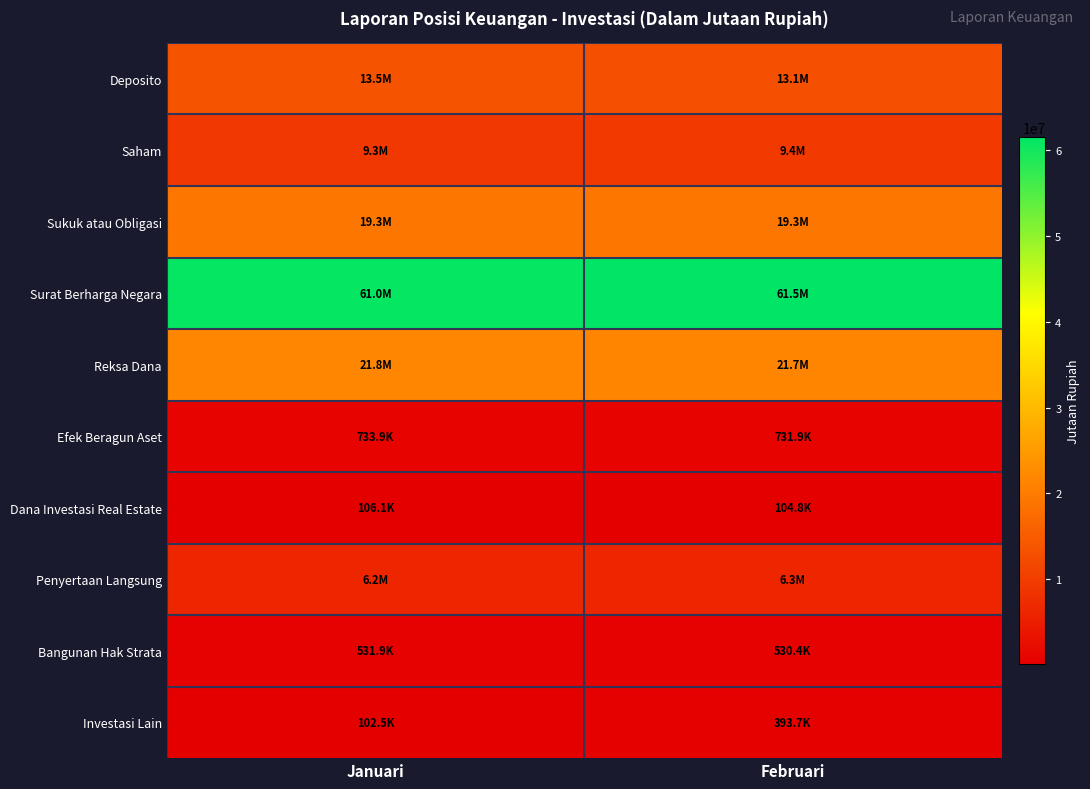

At Februari, list the series in order from smallest to largest.

Dana Investasi Real Estate, Investasi Lain, Bangunan Hak Strata, Efek Beragun Aset, Penyertaan Langsung, Saham, Deposito, Sukuk atau Obligasi, Reksa Dana, Surat Berharga Negara